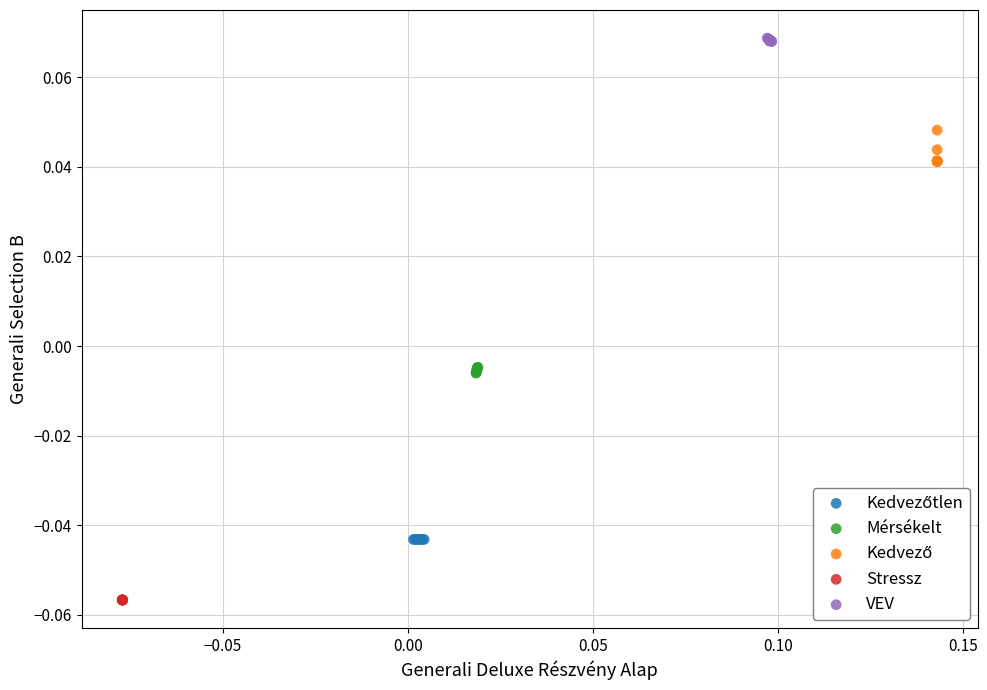

Which series contains the lowest Y value?

Stressz